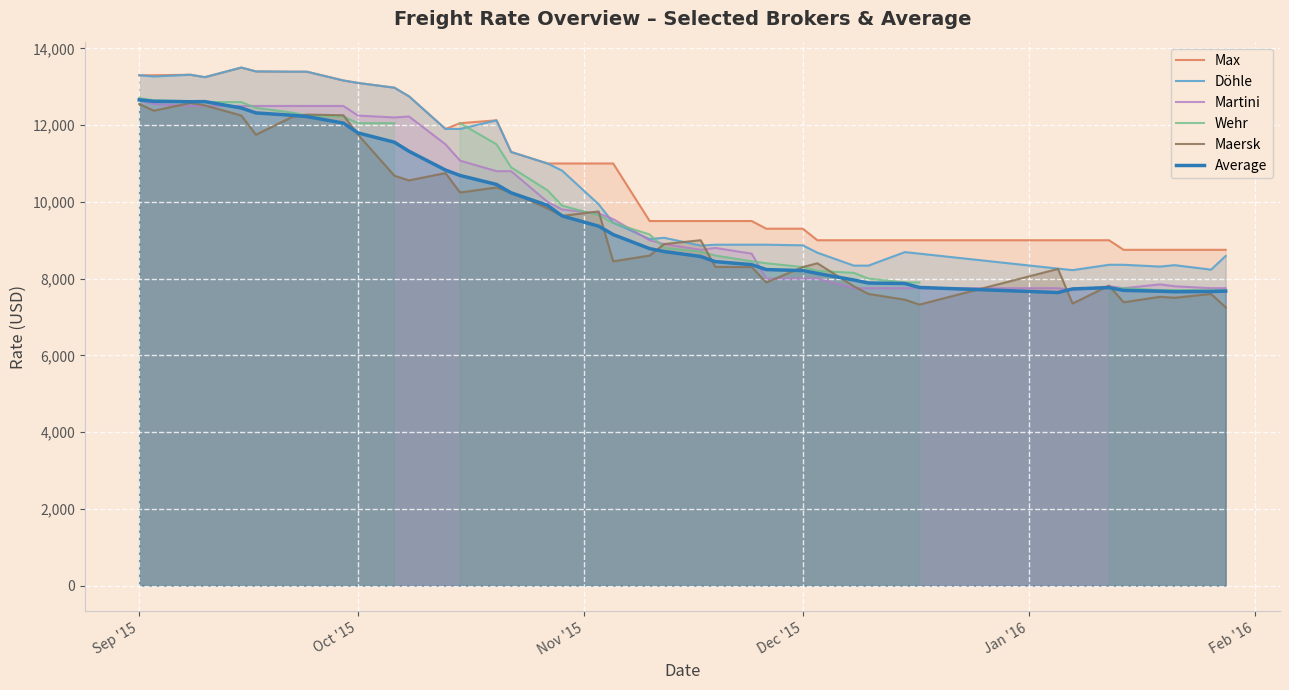

What is the minimum value for Döhle?

8220